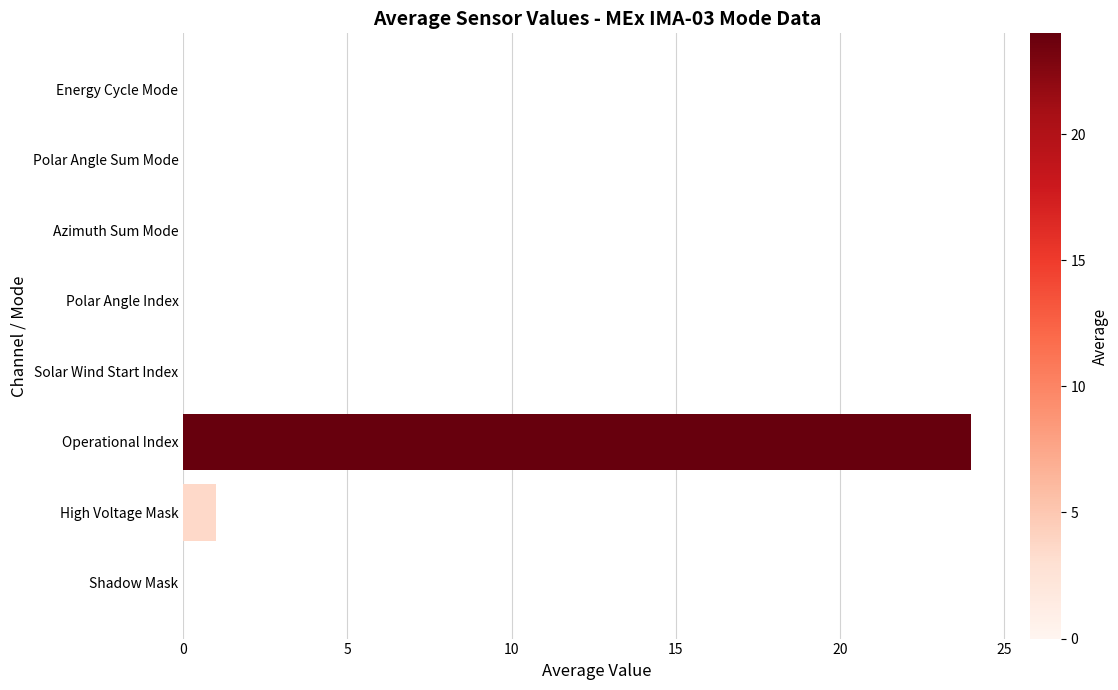

Count the number of categories in the chart.

8